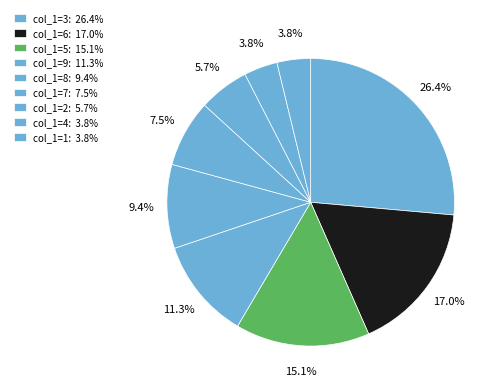

How many segments does this pie chart have?

9